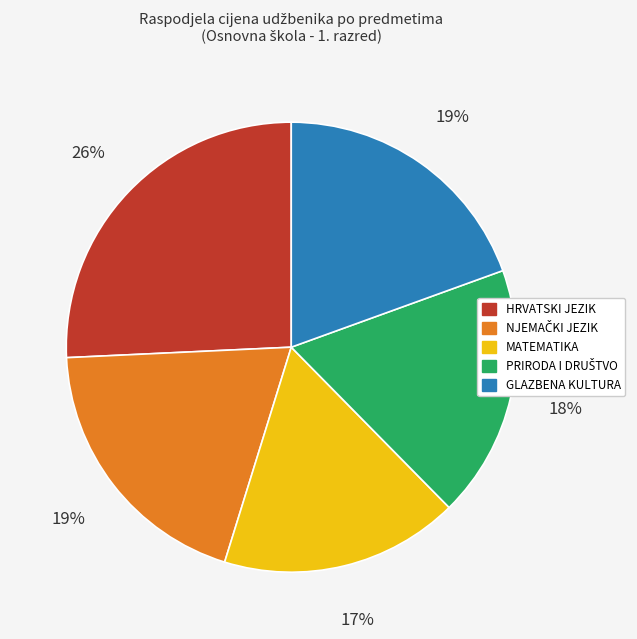

Which slice is the smallest?

MATEMATIKA